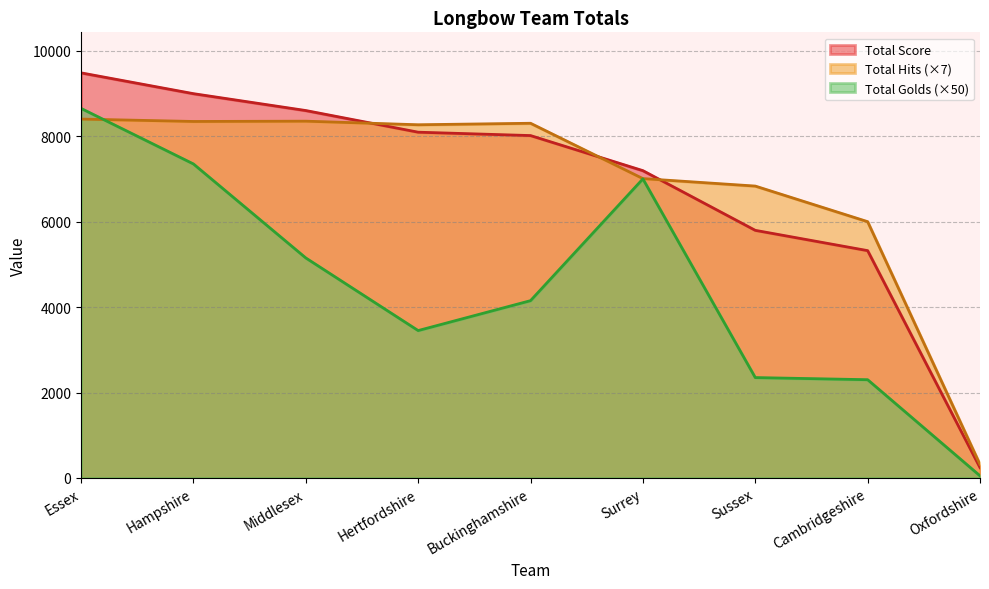

Where is the first local minimum for Total Golds?

Hertfordshire